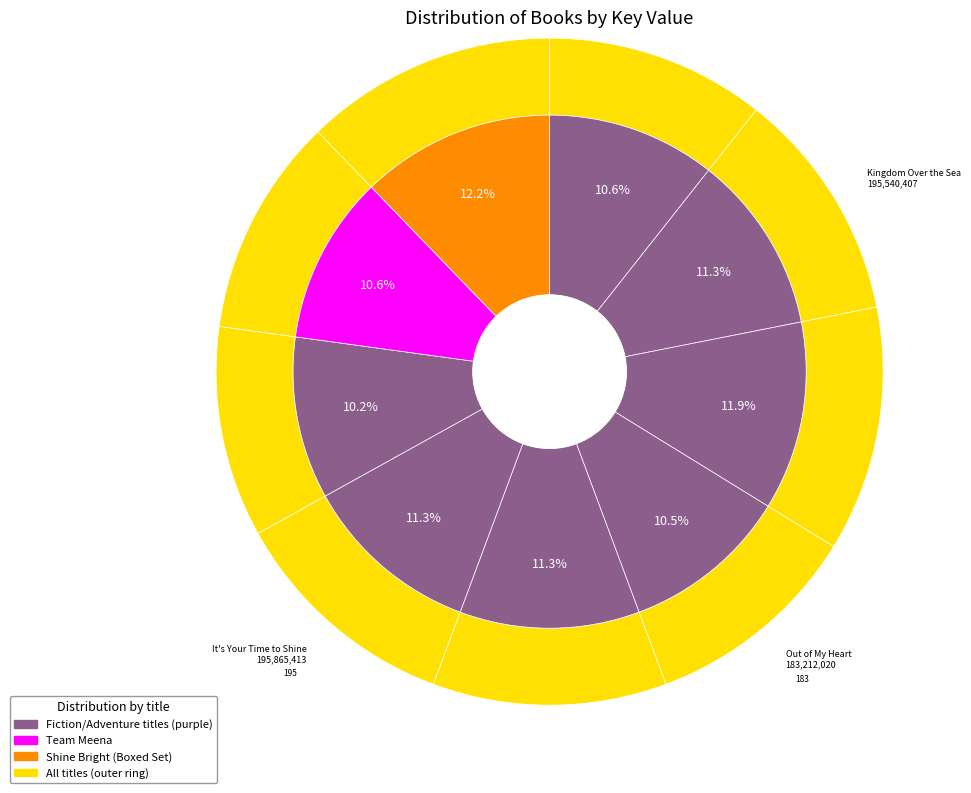

Rank the categories by value from lowest to highest.

Unstuck, Out of My Heart, Team Meena, Work in Progress, Kingdom Over the Sea, It's Your Time to Shine, Deep Water, Hey Now, Little Man, Shine Bright (Boxed Set)